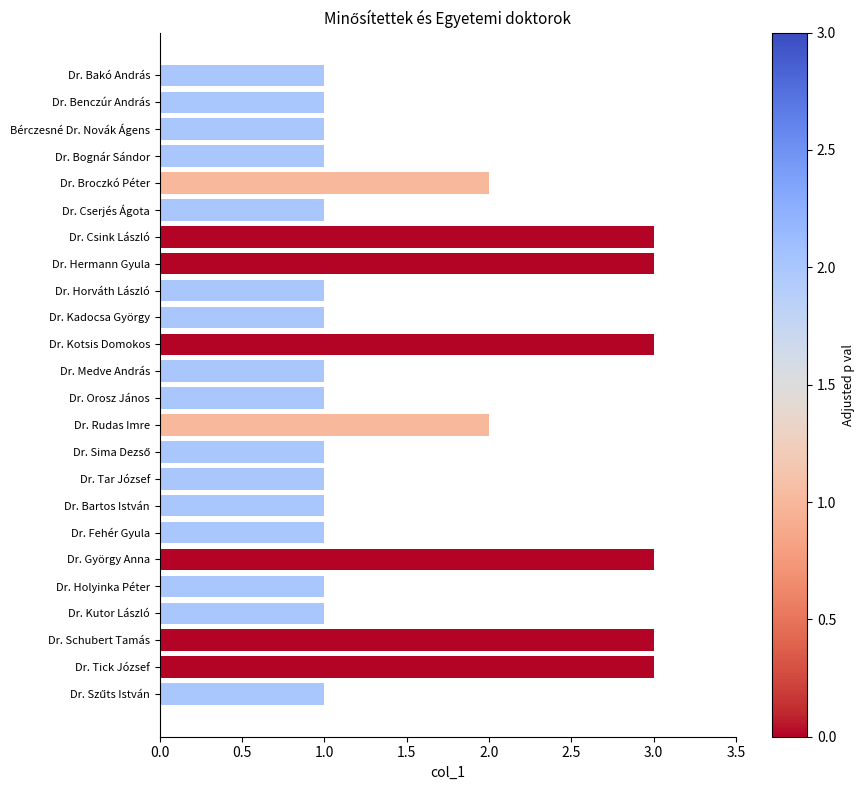

What is the average value?

2